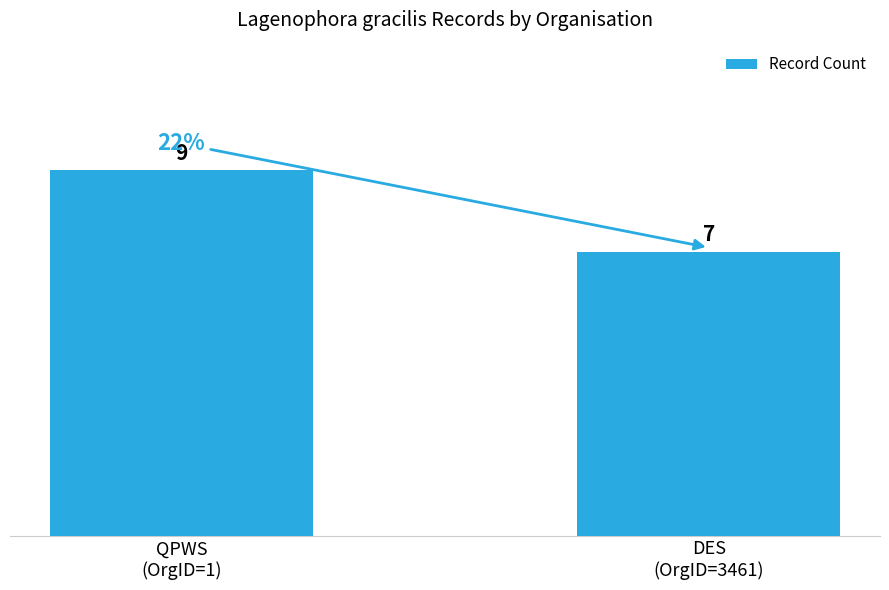

Count the values in the range 7 to 9.

2